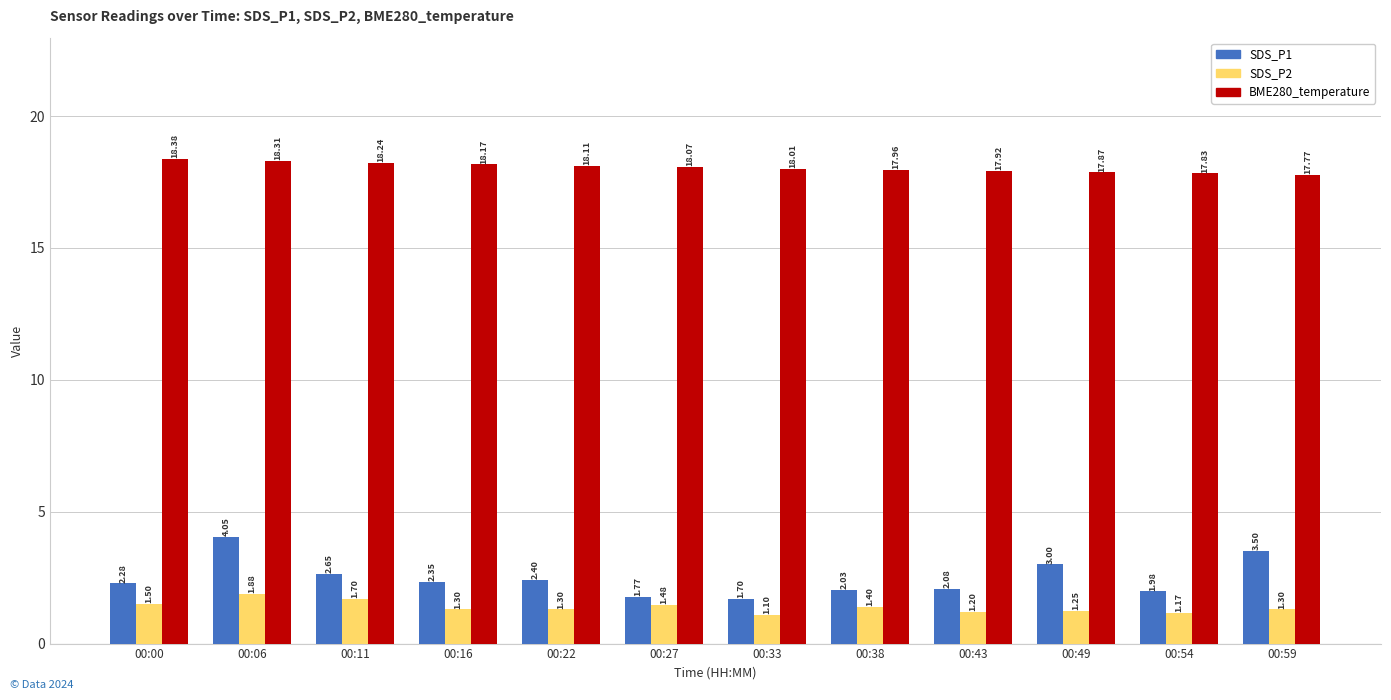

Which series has the largest total across all categories?

BME280_temperature